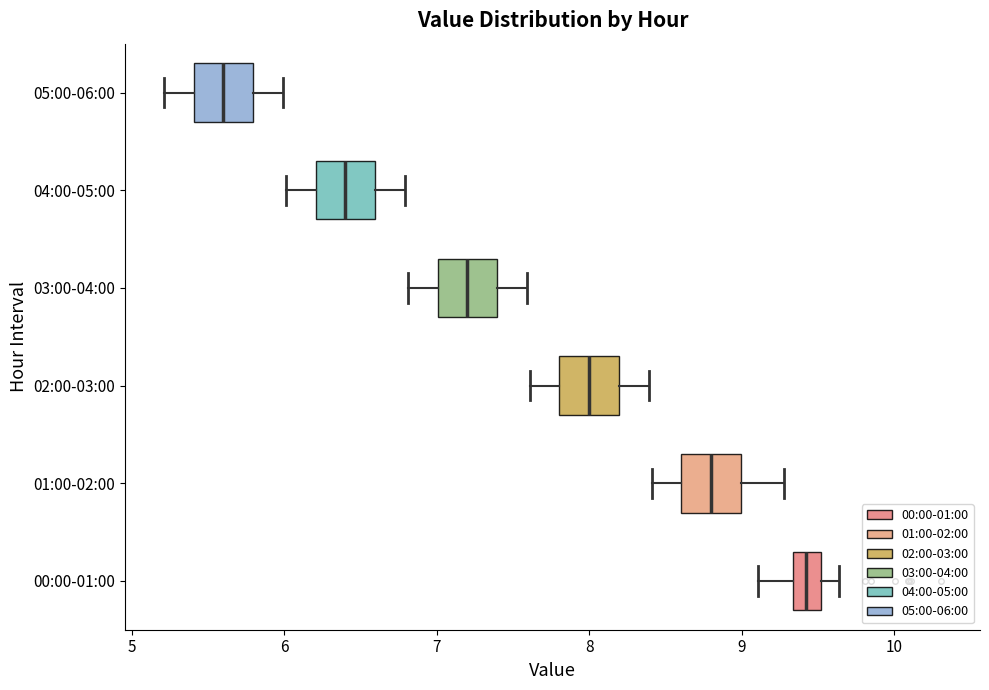

Reading bottom to top, transcribe this box plot: for each box, give where its median line is, the range the box spans, and where its two whiskers end, as read against the x-axis. The values are not printed on the chart, so give them approximately, as read against the axis.

00:00-01:00: median 9.4, box 9.3 to 9.5, whiskers 9.1 to 9.6
01:00-02:00: median 8.8, box 8.6 to 9.0, whiskers 8.4 to 9.3
02:00-03:00: median 8.0, box 7.8 to 8.2, whiskers 7.6 to 8.4
03:00-04:00: median 7.2, box 7.0 to 7.4, whiskers 6.8 to 7.6
04:00-05:00: median 6.4, box 6.2 to 6.6, whiskers 6.0 to 6.8
05:00-06:00: median 5.6, box 5.4 to 5.8, whiskers 5.2 to 6.0